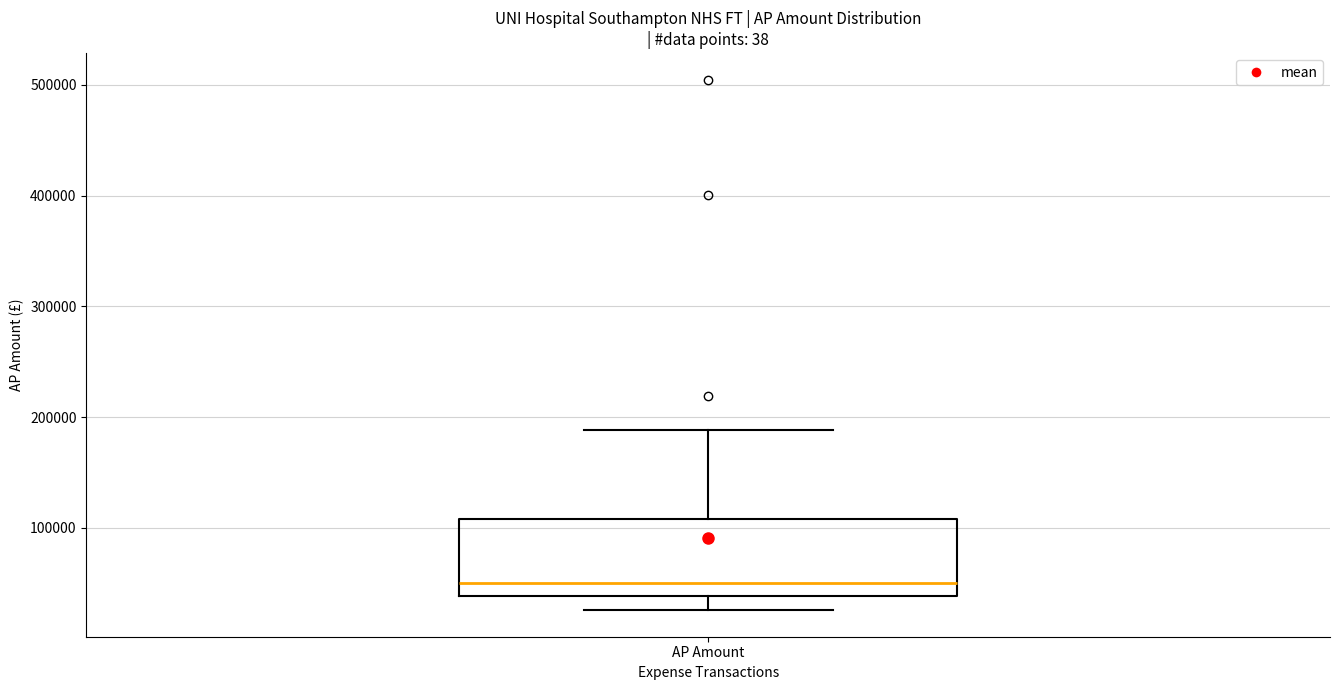

Transcribe this box plot: give where the median line is, the range the box spans, and where the two whiskers end, as read against the y-axis. The values are not printed on the chart, so give them approximately, as read against the axis.

median 50000, box 40000 to 110000, whiskers 30000 to 190000